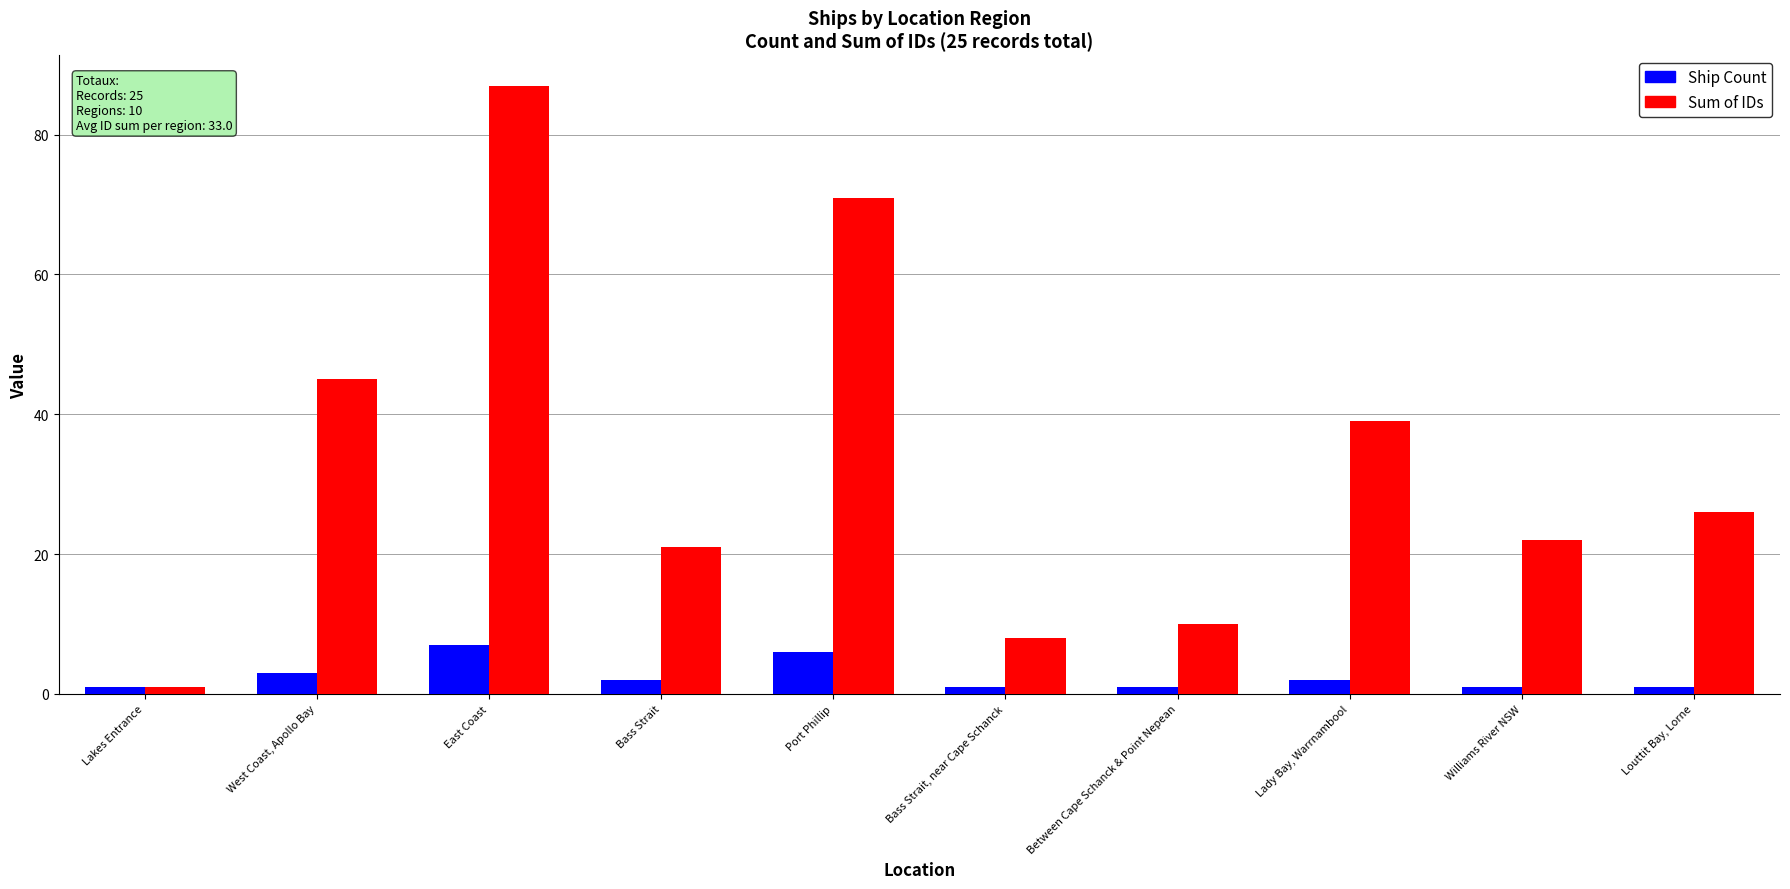

At which category is the sum across all series the highest?

East Coast